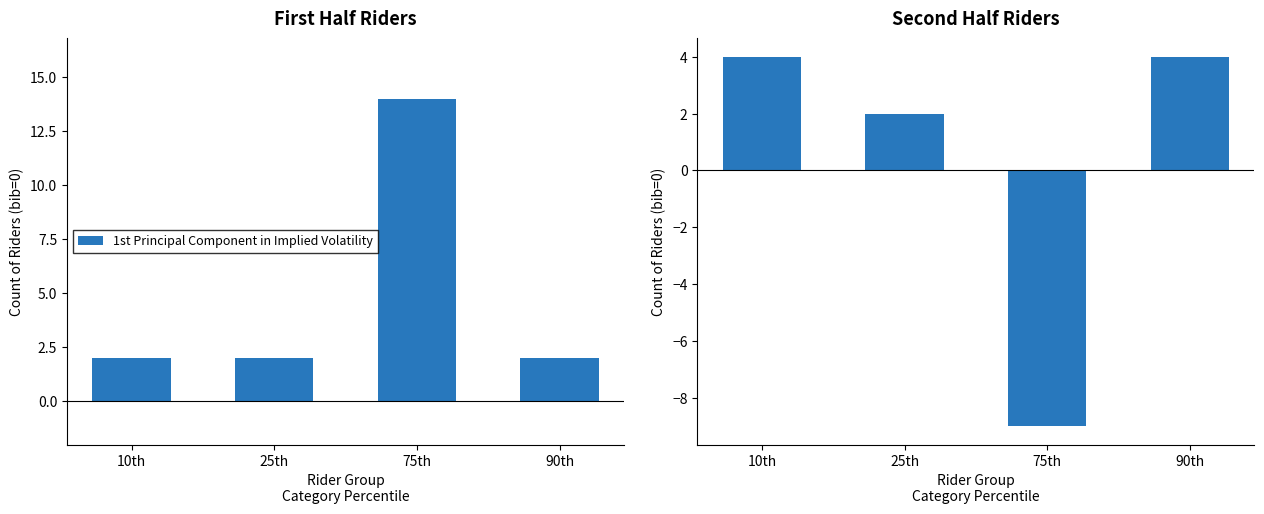

List the labels in order of value, largest first.

10th, 90th, 25th, 75th